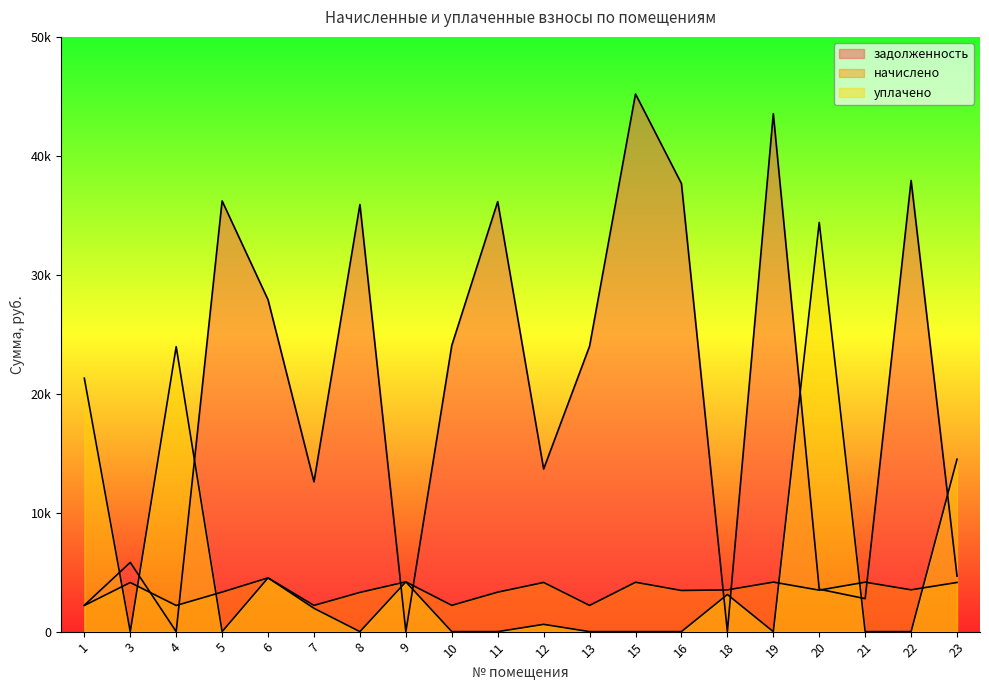

Rank the series at 16 from highest to lowest value.

задолженность, начислено, уплачено